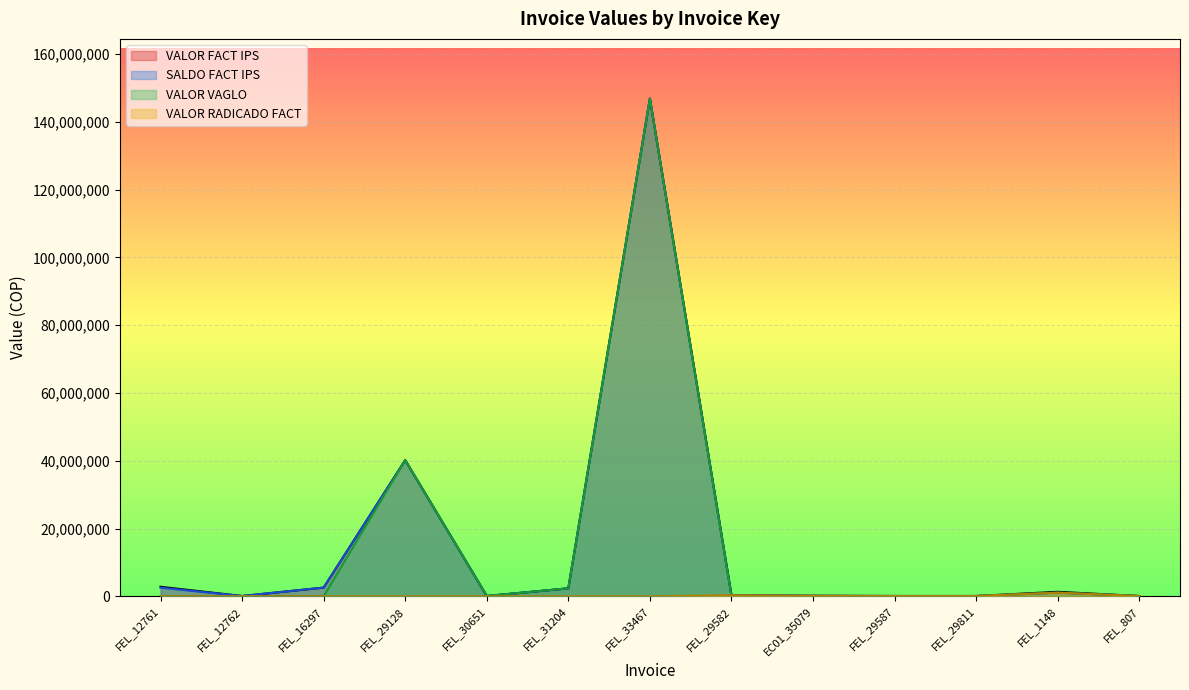

List the series in order of their peak value, highest first.

VALOR FACT IPS, SALDO FACT IPS, VALOR VAGLO, VALOR RADICADO FACT